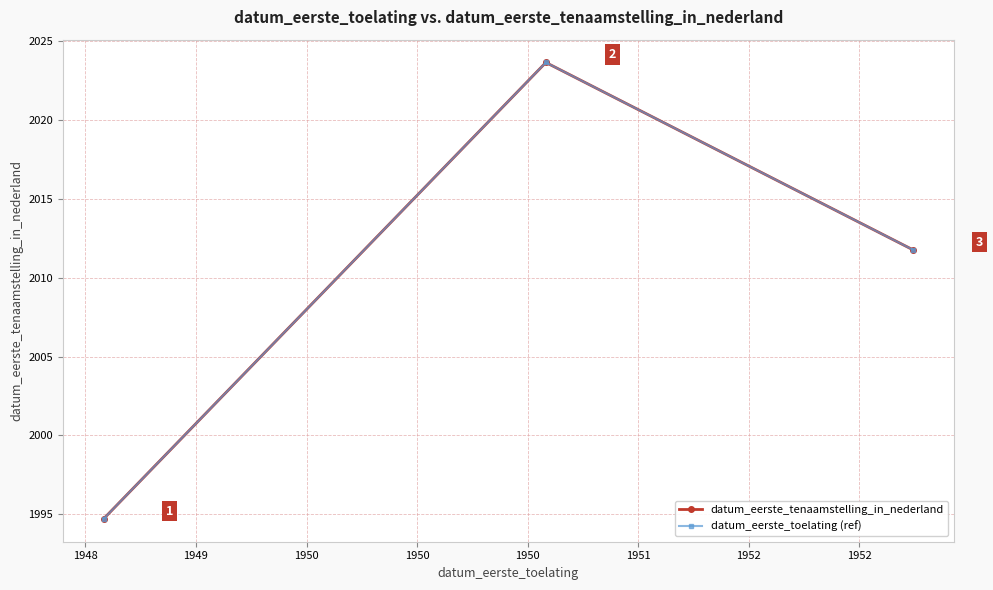

Does the chart have visible grid lines?

Yes